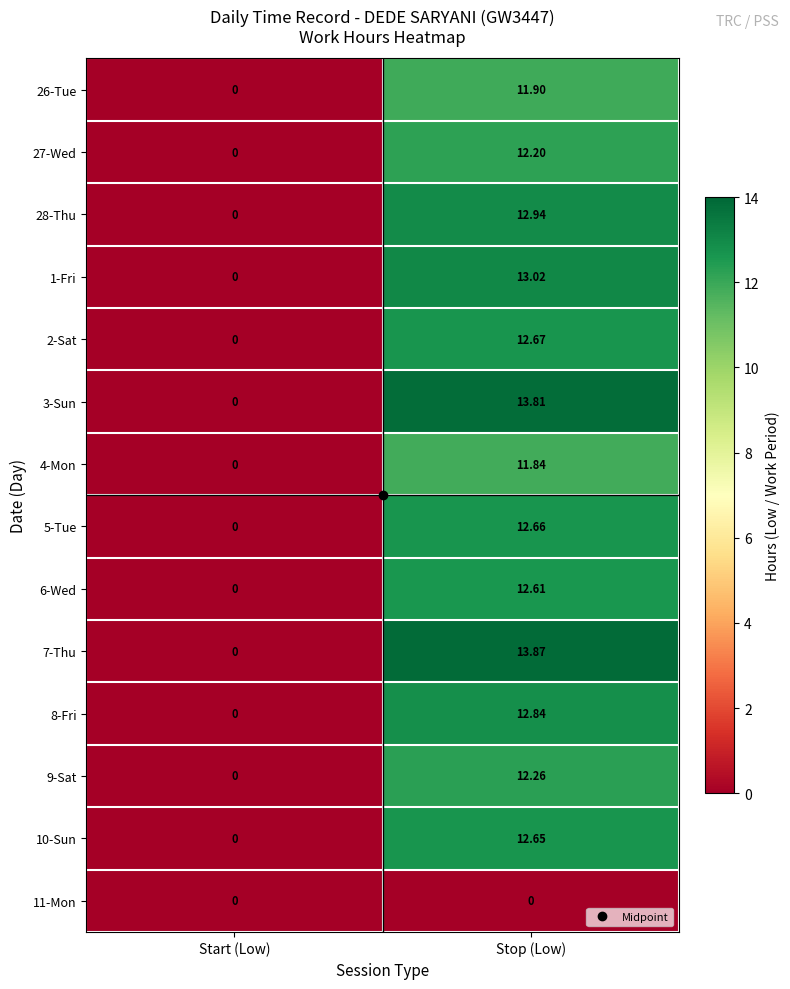

List the labels in order of 6-Wed value, smallest first.

Start (Low), Stop (Low)